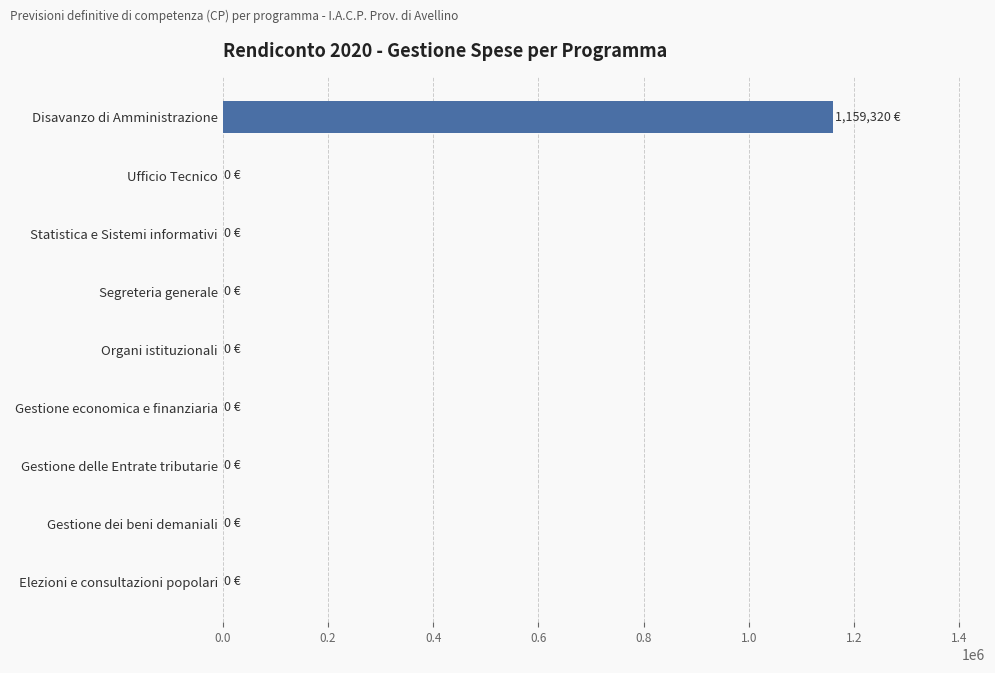

Which has a higher value, Ufficio Tecnico or Disavanzo di Amministrazione?

Disavanzo di Amministrazione